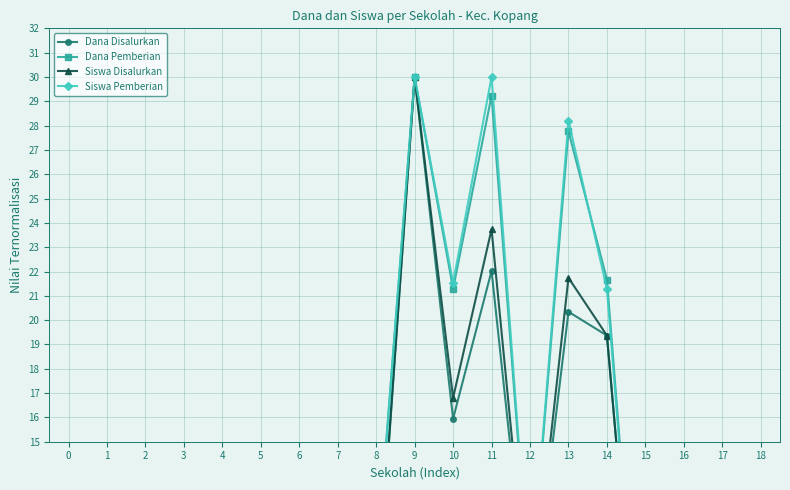

True or false: Dana Disalurkan and Dana Pemberian intersect in this chart.

True